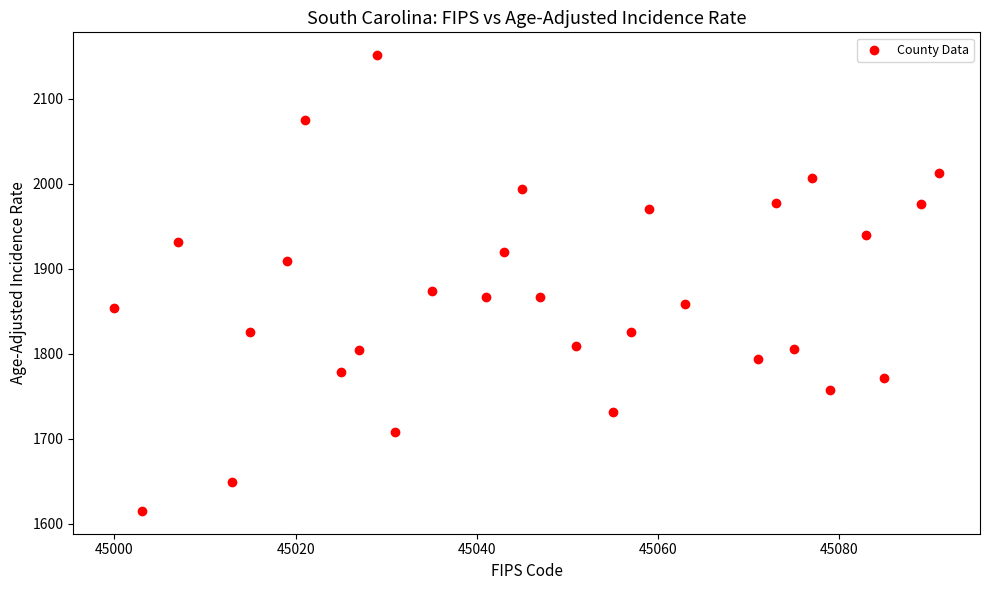

What Y value in the scatter plot is closest to 1883?

1874.2